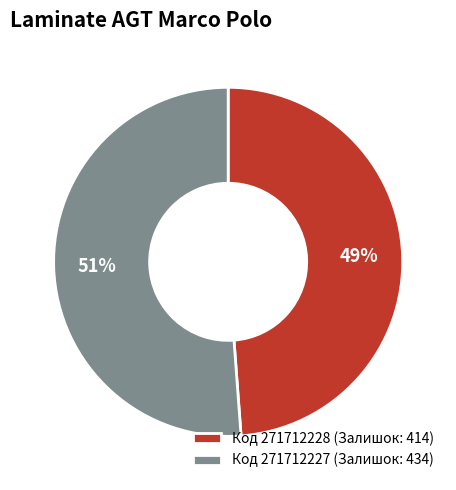

Approximately how many times larger is the value at Код 271712228 (Залишок: 414) compared to Код 271712227 (Залишок: 434)?

1.0